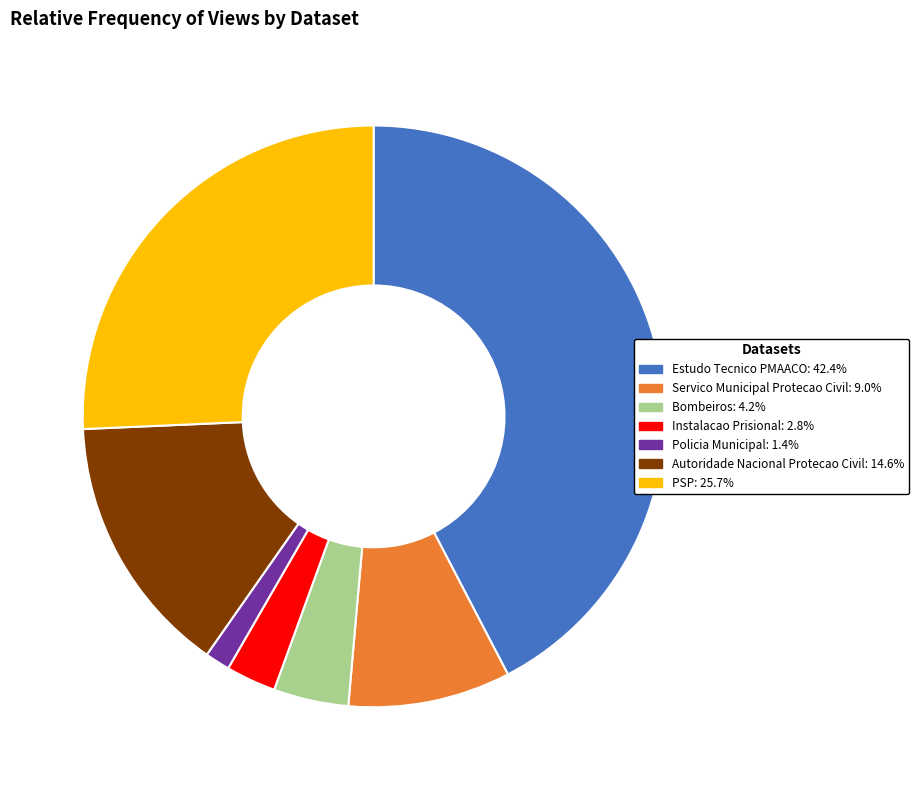

Do Instalacao Prisional and Policia Municipal together represent more than half of the pie?

No